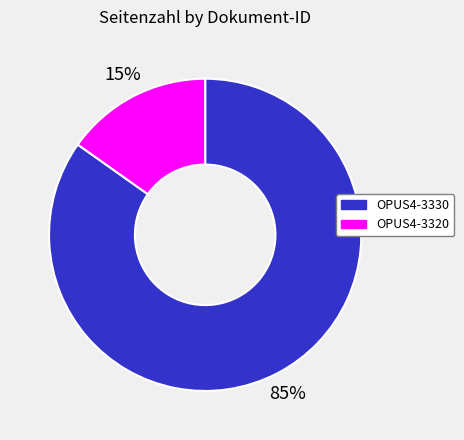

Which category has the smallest portion of the pie?

OPUS4-3320